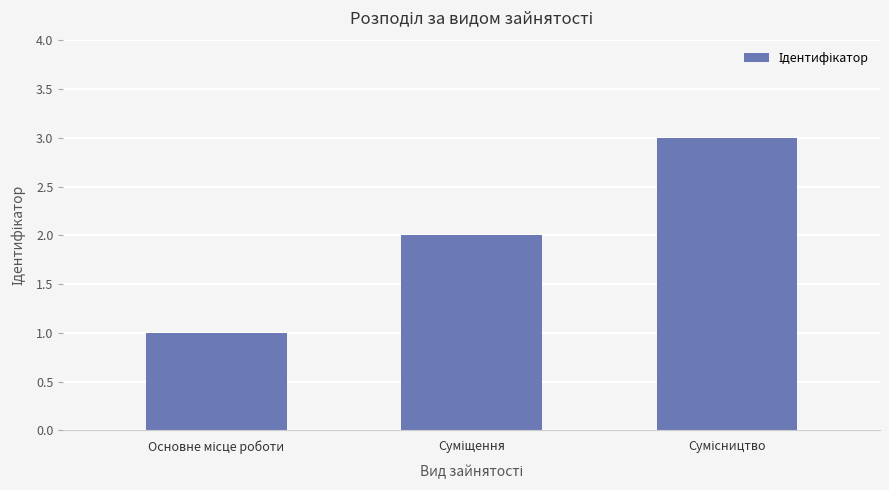

What is the maximum value shown in the chart?

3